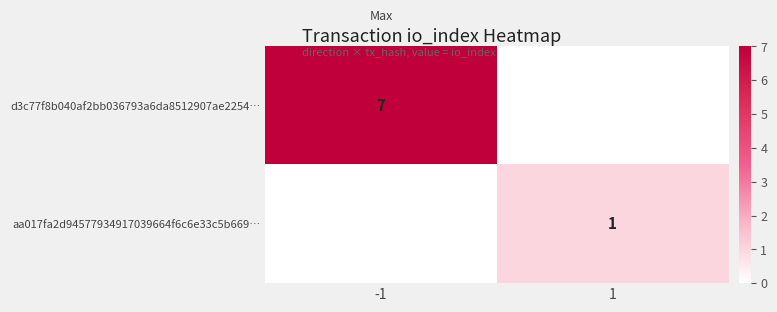

Is it true that aa017fa2d94577934917039664f6c6e33c5b669… equals 0 at 1?

False